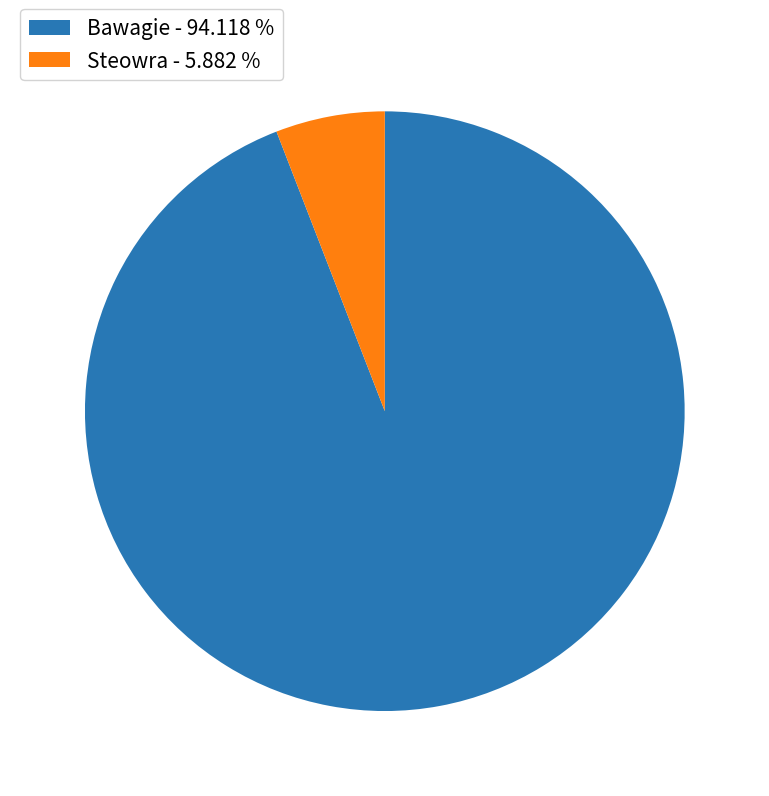

What is the ratio of the value at Bawagie to the value at Steowra?

16.0